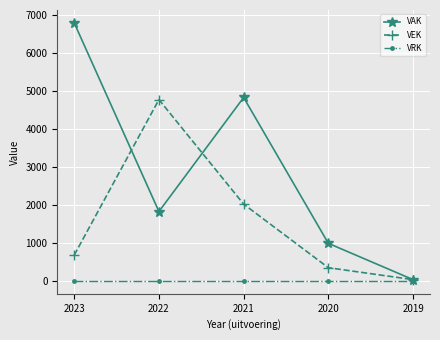

What is the average value of the VAK series?

2893